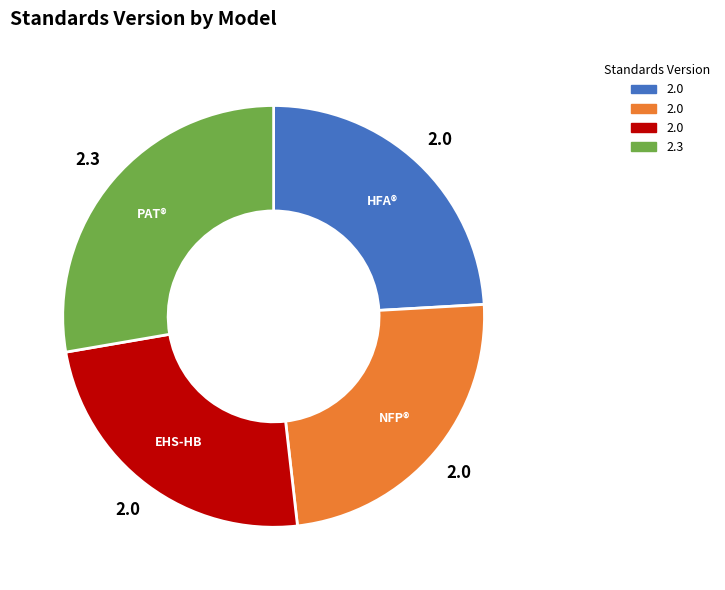

Count the number of slices in the pie.

4